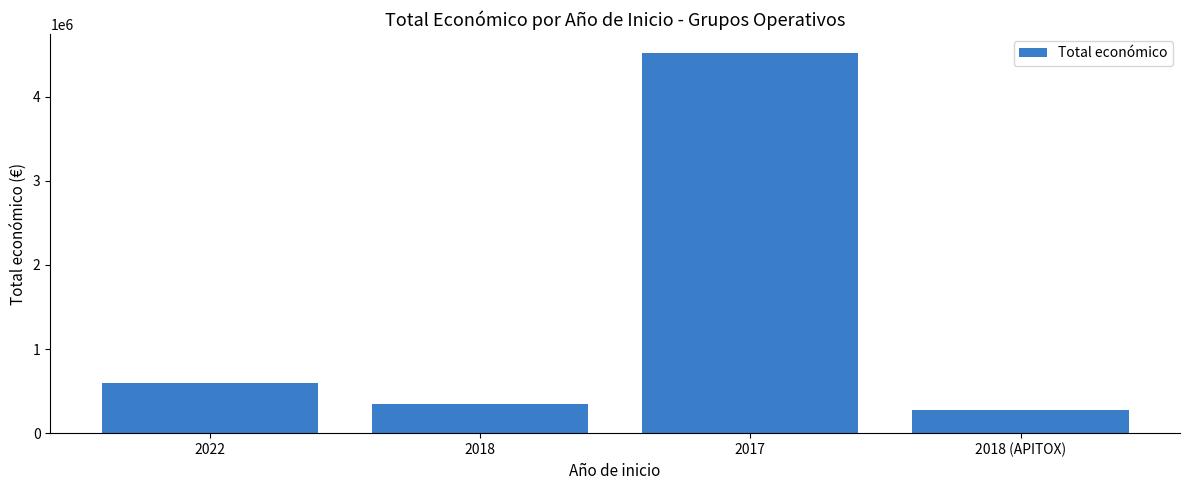

Reading left to right, extract all data points from this chart.

2022=599022	2018=344243	2017=4520649	2018 (APITOX)=271552